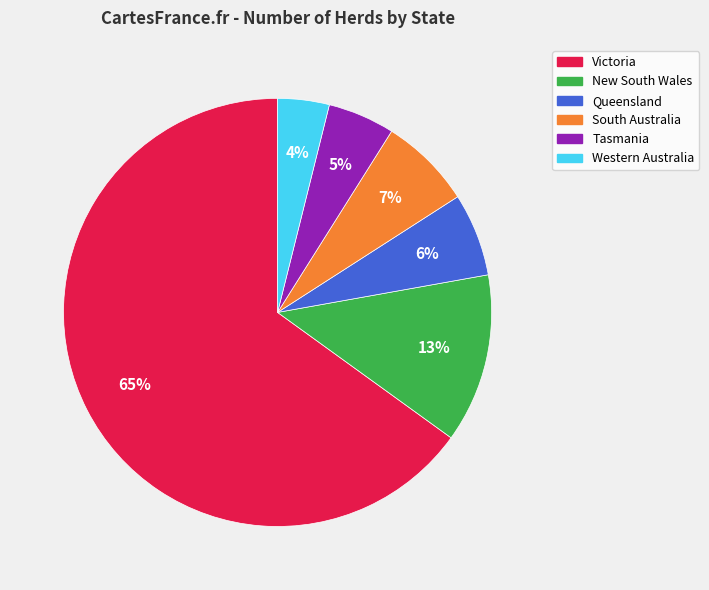

Which has a higher value, South Australia or New South Wales?

New South Wales